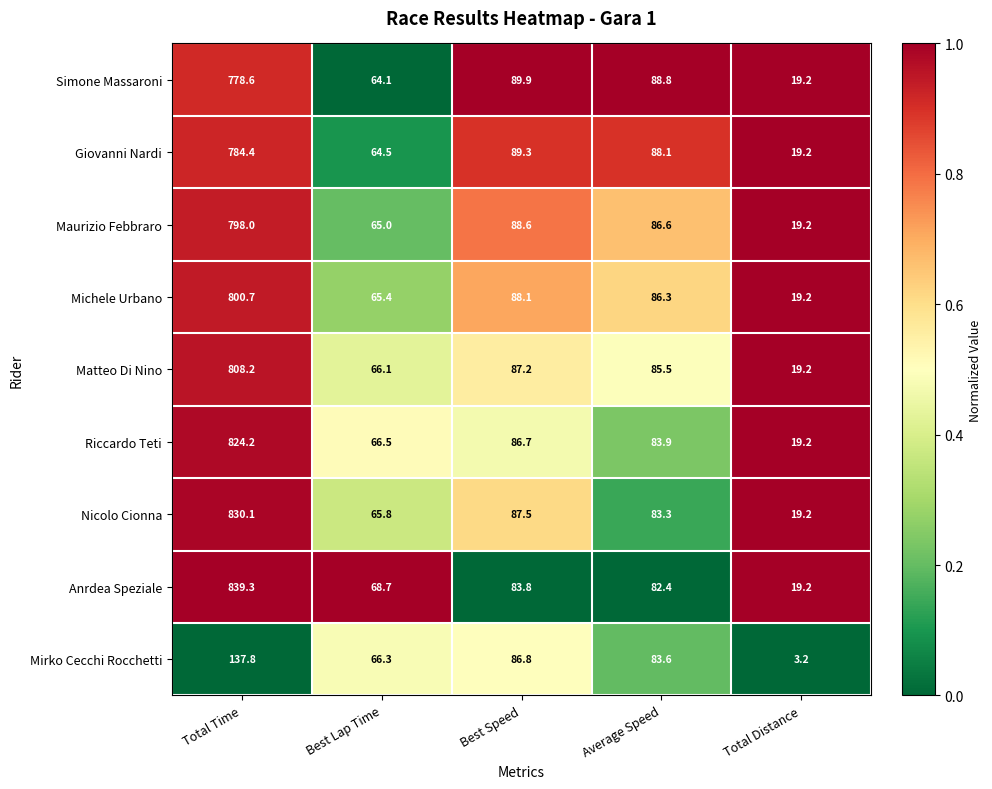

The Simone Massaroni series shows 89.9 at Best Speed. True or false?

True